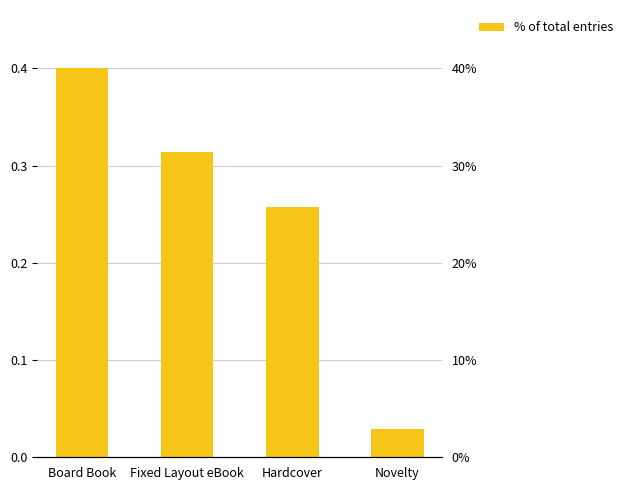

Rank the categories by value from lowest to highest.

Novelty, Hardcover, Fixed Layout eBook, Board Book